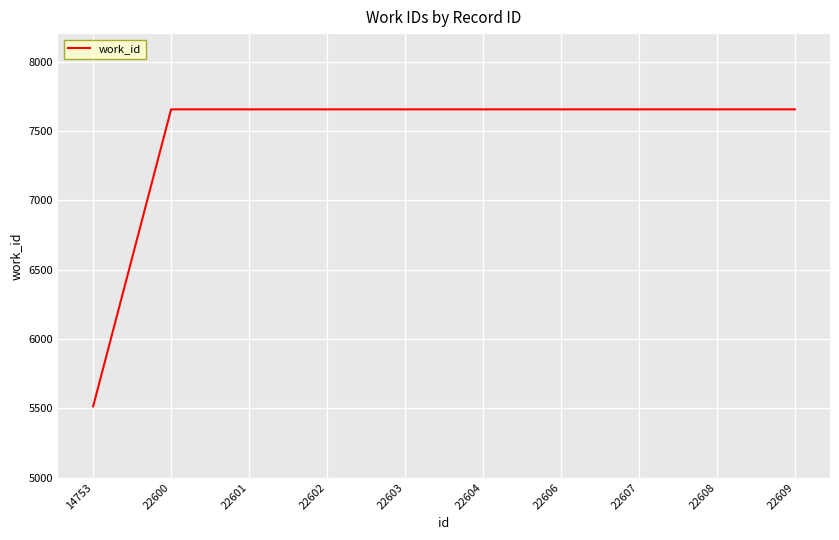

Between 14753 and 22609, which is larger?

22609